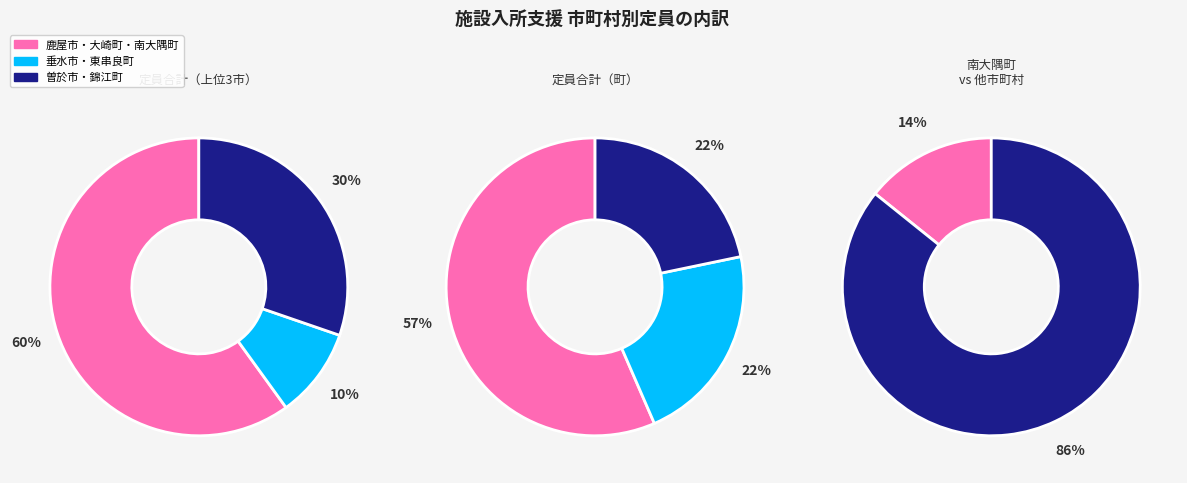

Which category has the smallest portion of the pie?

垂水市